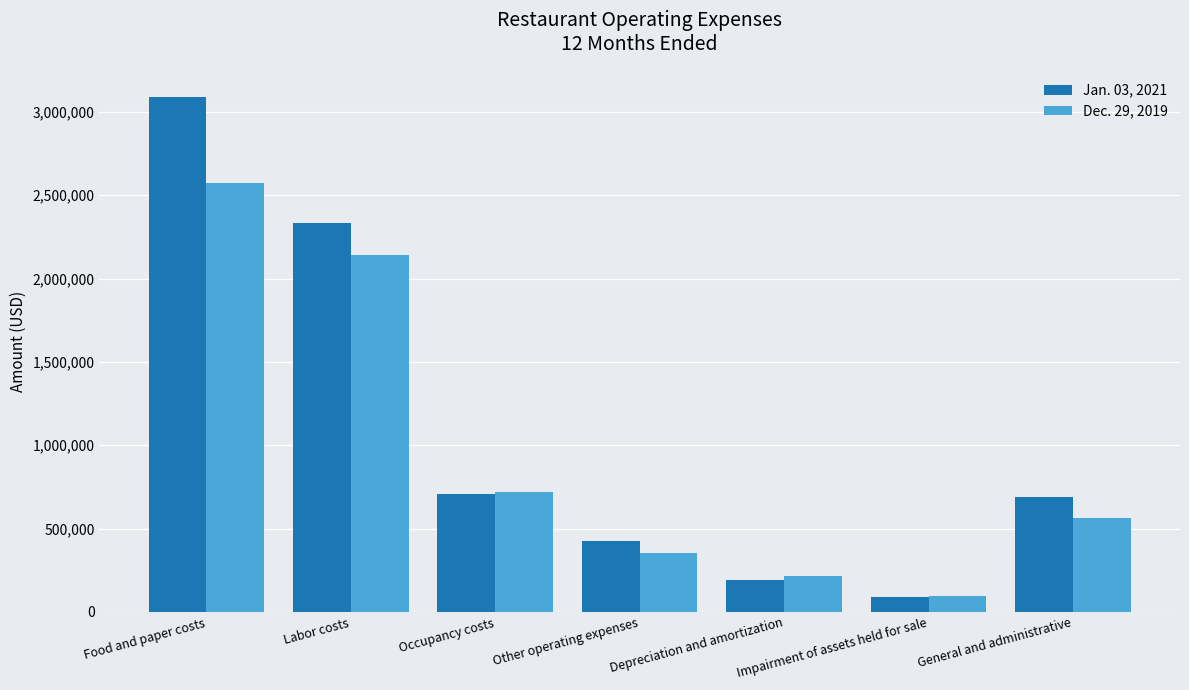

What is the sum of the Jan. 03, 2021 values at Impairment of assets held for sale and Food and paper costs?

3181309